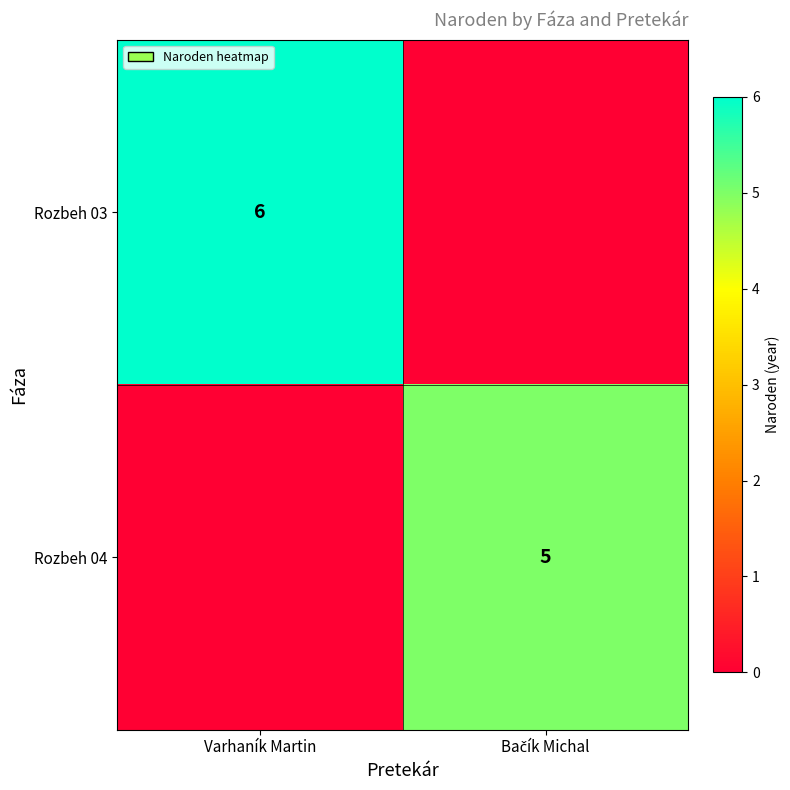

The value of Rozbeh 03 at Varhaník Martin is 11. True or false?

False